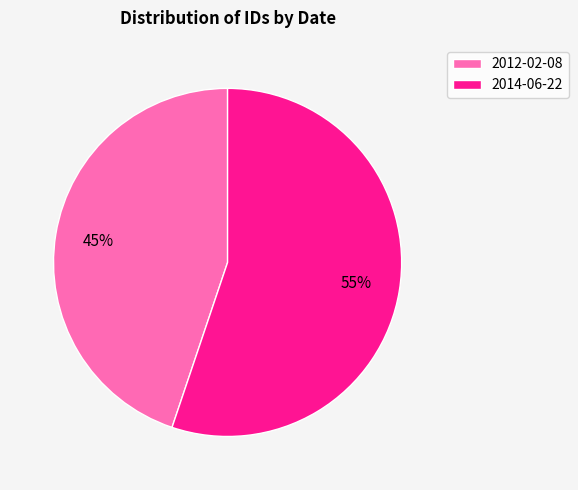

Which slice is the smallest?

2012-02-08